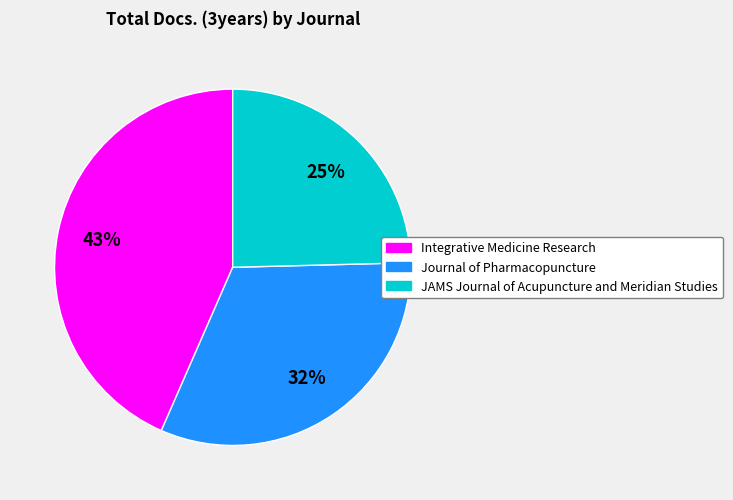

Between Journal of Pharmacopuncture and Integrative Medicine Research, which is larger?

Integrative Medicine Research